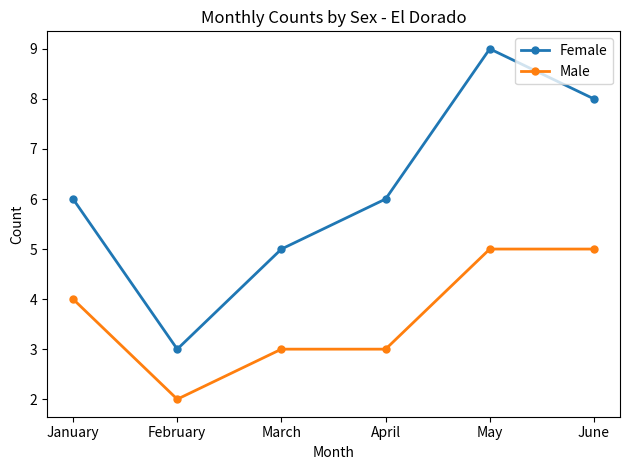

What is the smallest value displayed?

2